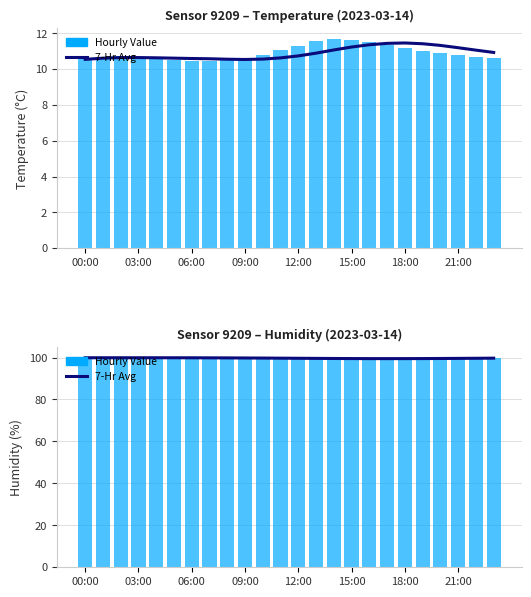

What is the maximum value shown in the chart?

99.9